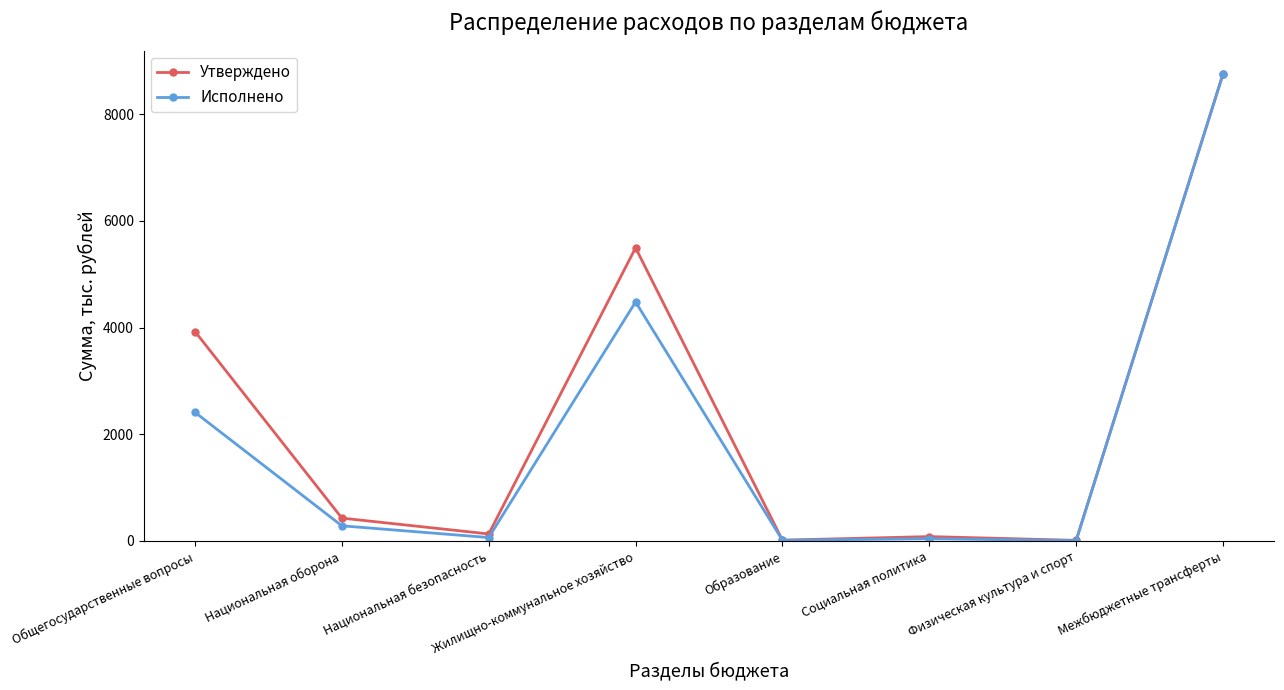

What is the maximum value shown in the chart?

8752.7